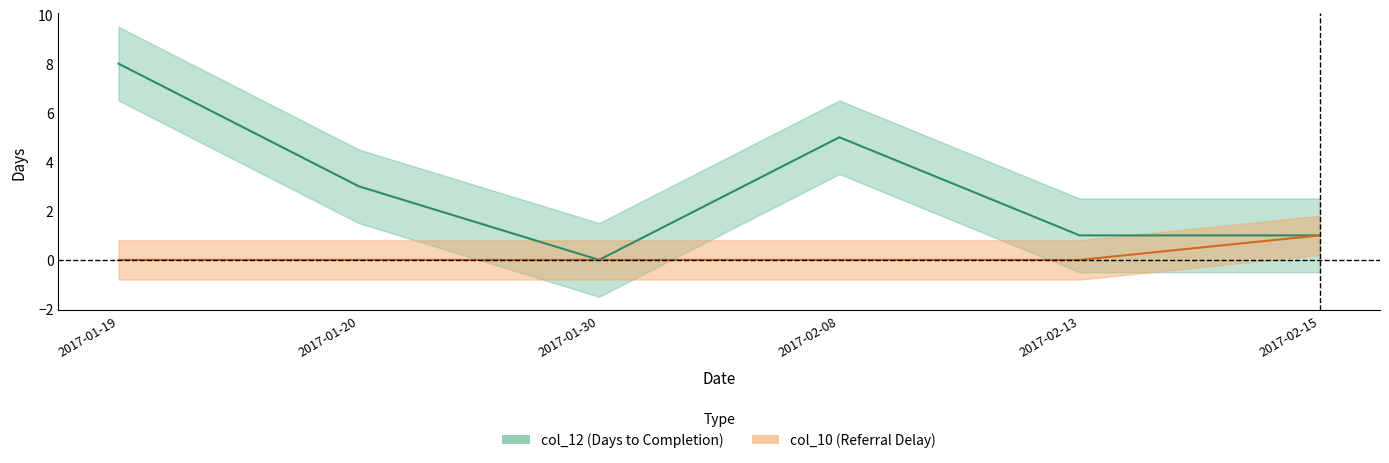

What value does the col_12 series have at 2017-01-19?

8